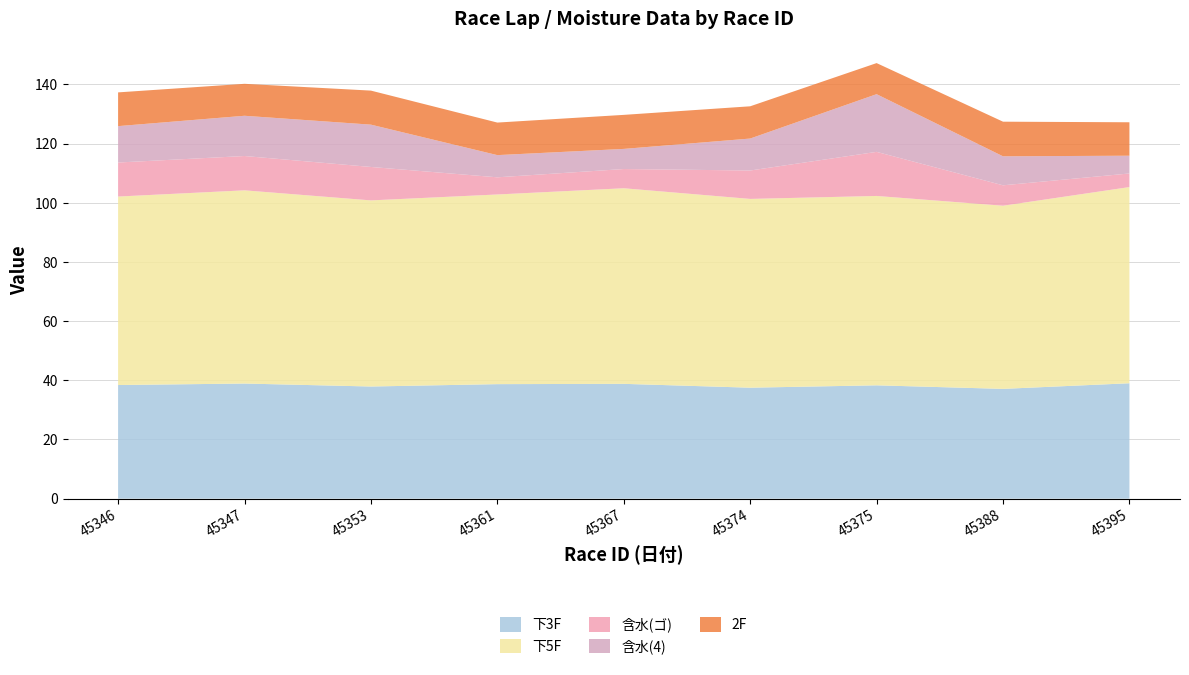

Reading right to left, extract all data points from this chart.

下3F: 45395=39.0	45388=37.1	45375=38.3	45374=37.5	45367=38.8	45361=38.7	45353=37.9	45347=38.9	45346=38.4
下5F: 45395=66.3	45388=61.9	45375=64.0	45374=63.8	45367=66.1	45361=64.1	45353=62.9	45347=65.3	45346=63.7
含水(ゴ): 45395=4.6	45388=6.9	45375=14.9	45374=9.6	45367=6.5	45361=5.8	45353=11.3	45347=11.6	45346=11.5
含水(4): 45395=6.0	45388=9.8	45375=19.5	45374=10.8	45367=6.8	45361=7.5	45353=14.3	45347=13.6	45346=12.3
2F: 45395=11.3	45388=11.7	45375=10.5	45374=10.9	45367=11.5	45361=11.0	45353=11.5	45347=10.8	45346=11.4